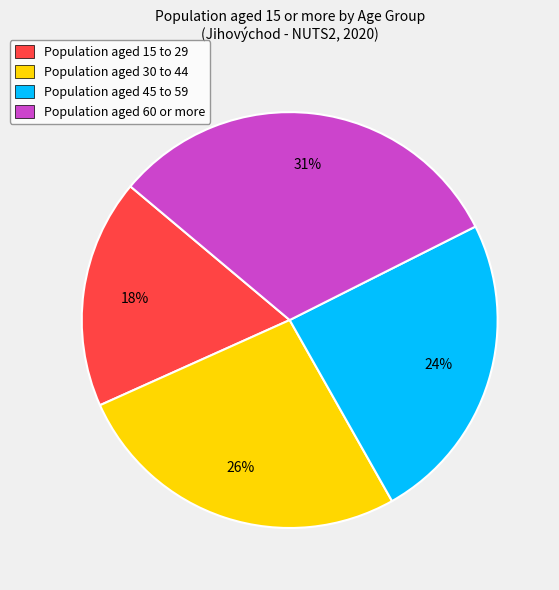

Is Population aged 45 to 59 the majority of the pie?

No